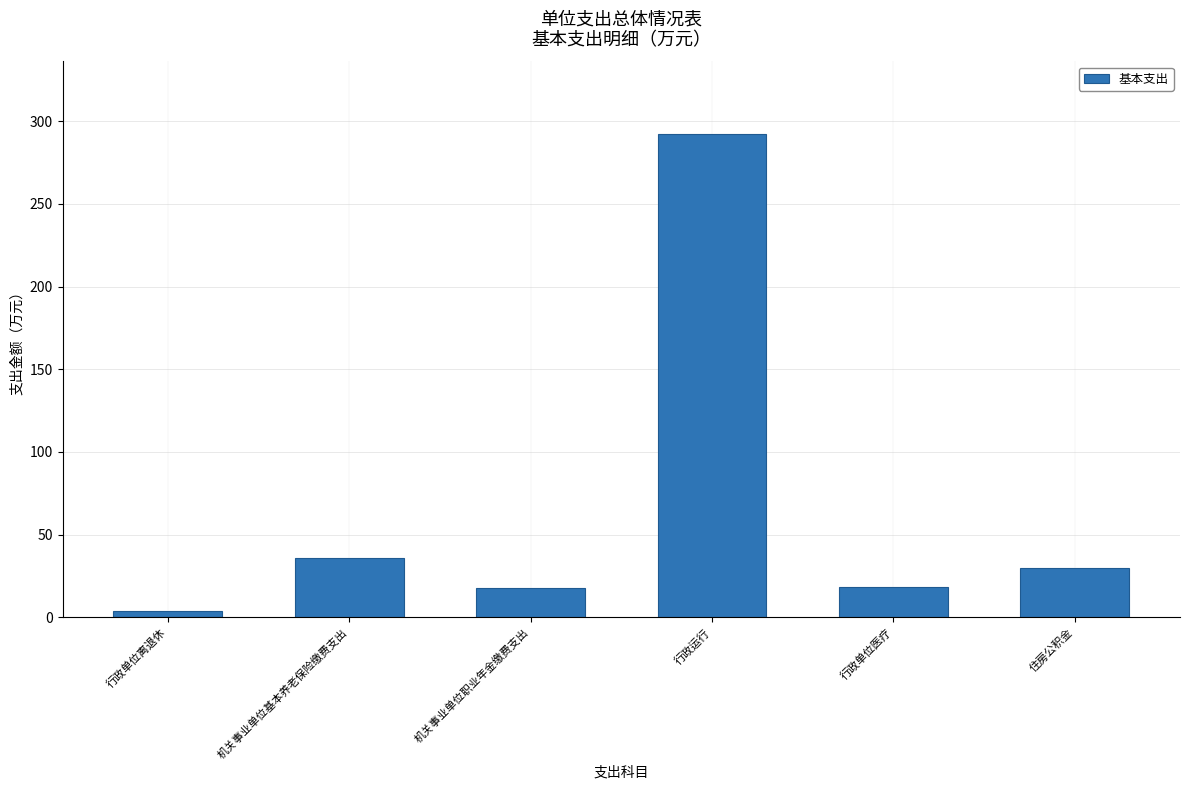

At which category does the chart reach its peak across all series?

行政运行